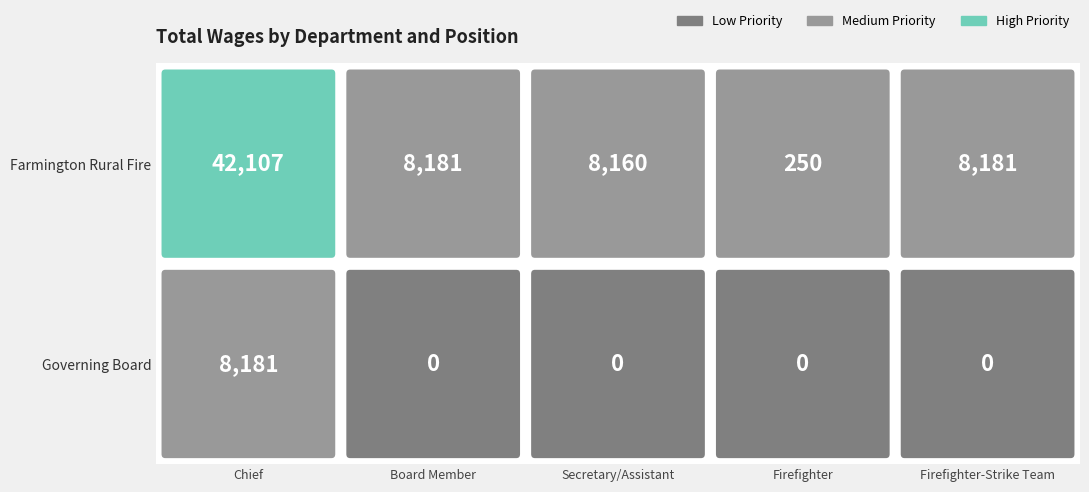

Count the number of data series in this chart.

2